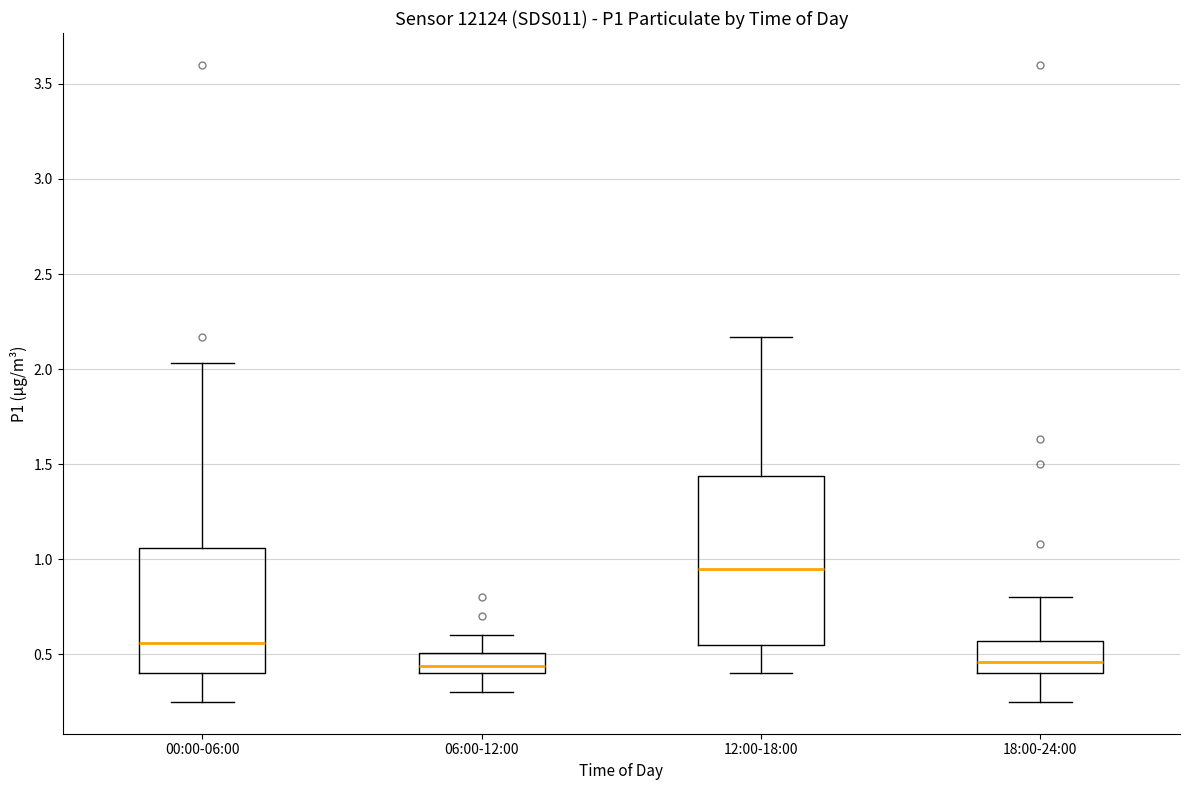

Reading left to right, transcribe this box plot: for each box, give where its median line is, the range the box spans, and where its two whiskers end, as read against the y-axis. The values are not printed on the chart, so give them approximately, as read against the axis.

00:00-06:00: median 0.55, box 0.40 to 1.05, whiskers 0.25 to 2.05
06:00-12:00: median 0.45, box 0.40 to 0.50, whiskers 0.30 to 0.60
12:00-18:00: median 0.95, box 0.55 to 1.45, whiskers 0.40 to 2.15
18:00-24:00: median 0.45, box 0.40 to 0.55, whiskers 0.25 to 0.80